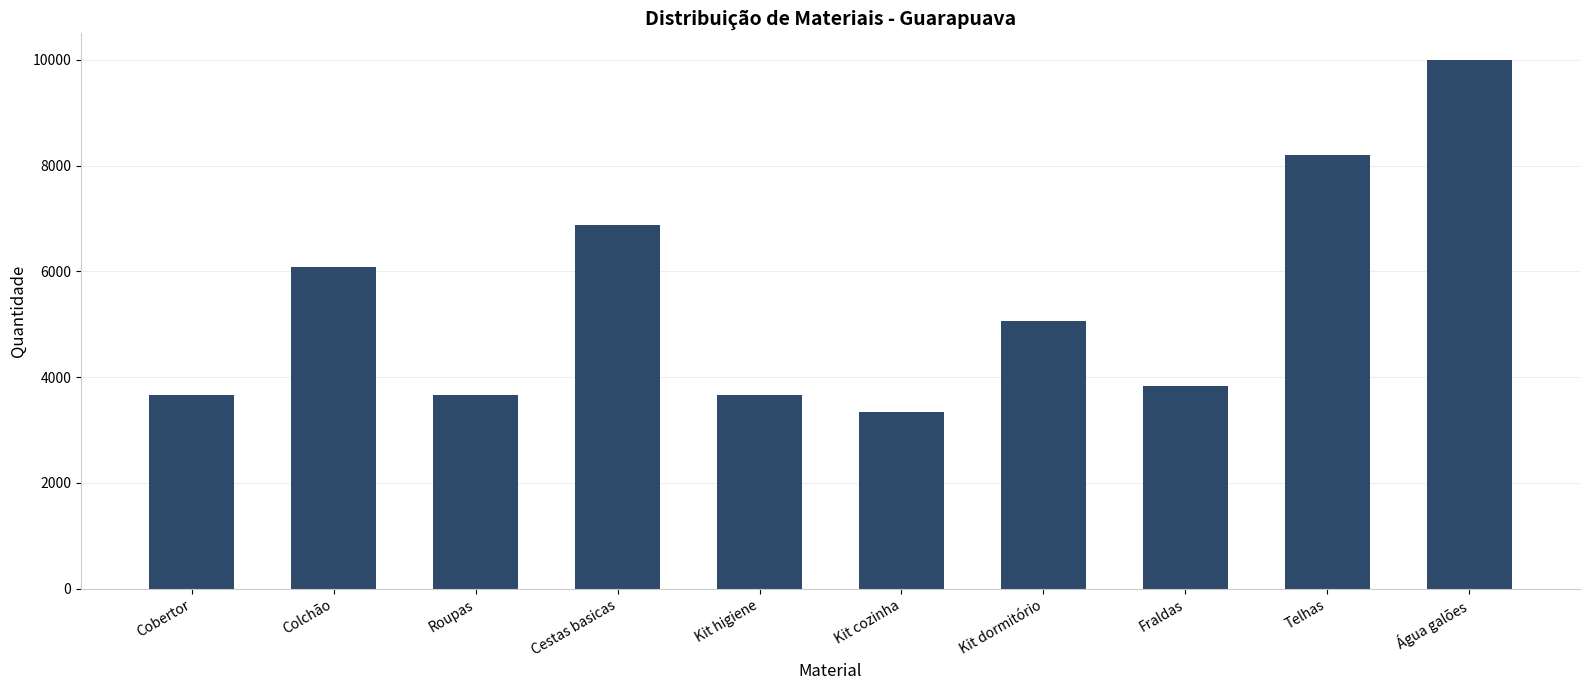

What is the difference between the values at Kit cozinha and Roupas?

317